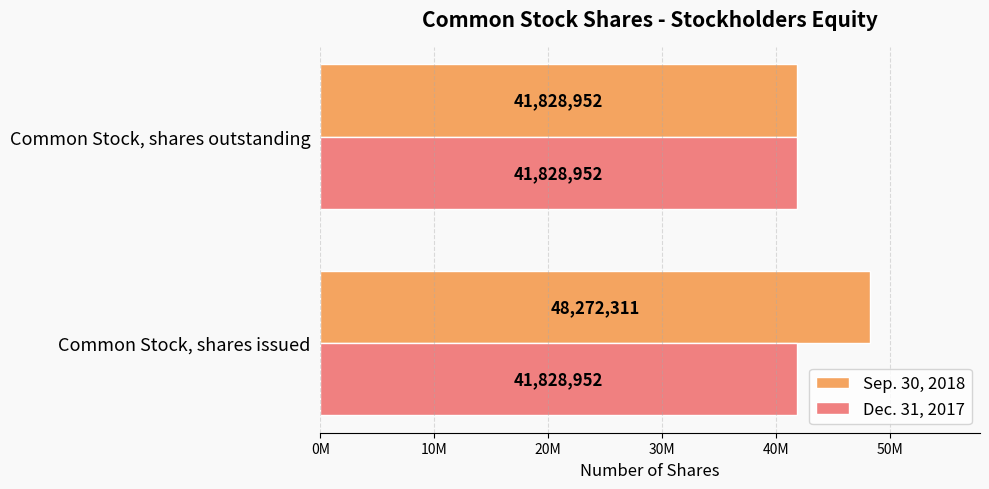

What is the average value of the Sep. 30, 2018 series?

45050631.5